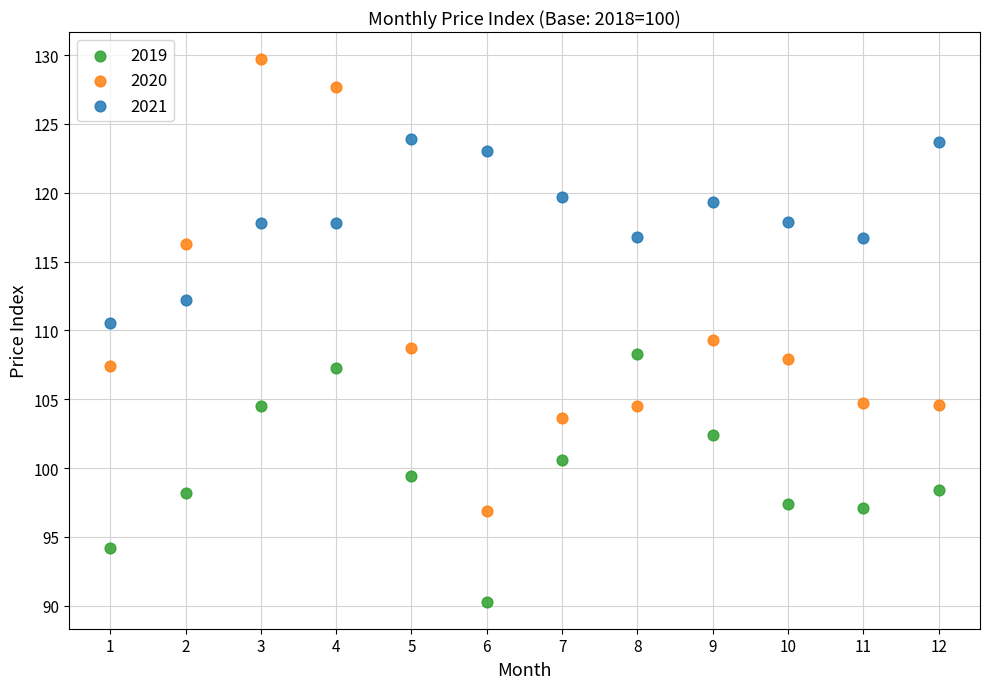

What are all the series names shown in the legend?

2019, 2020, 2021